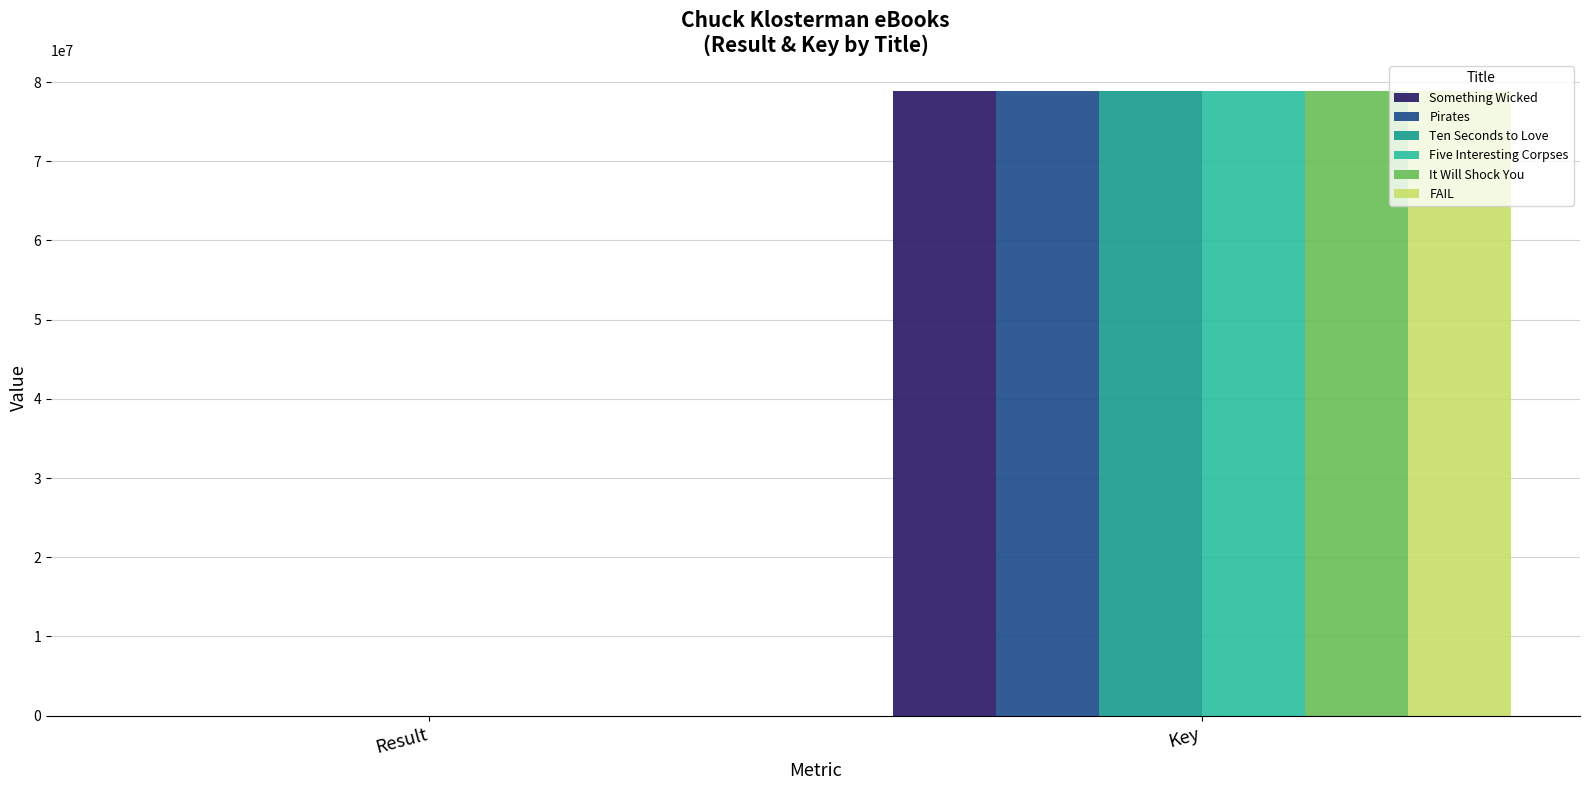

What are all the series names shown in the legend?

Something Wicked, Pirates, Ten Seconds to Love, Five Interesting Corpses, It Will Shock You, FAIL